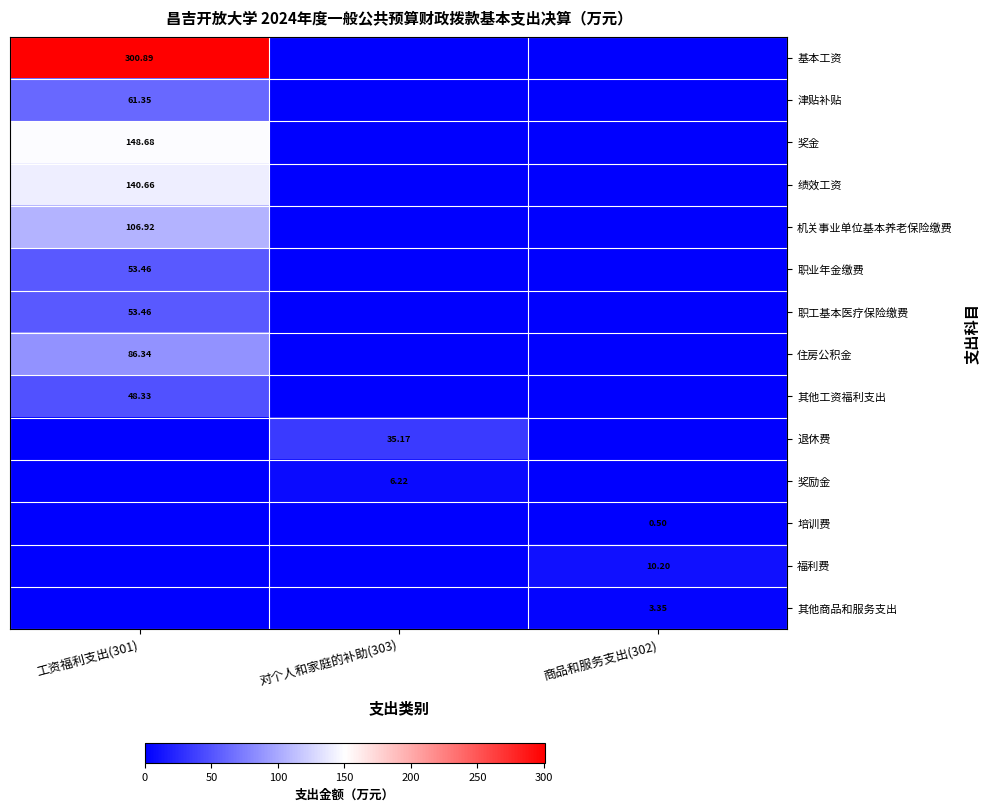

List the labels in order of 津贴补贴 value, smallest first.

对个人和家庭的补助(303), 商品和服务支出(302), 工资福利支出(301)